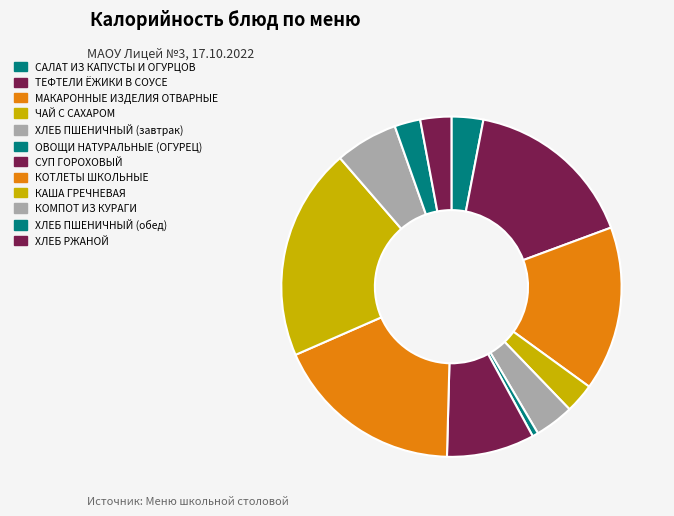

To the nearest percent, what is the difference between the ТЕФТЕЛИ ЁЖИКИ В СОУСЕ and ХЛЕБ ПШЕНИЧНЫЙ (завтрак) slice percentages?

13%